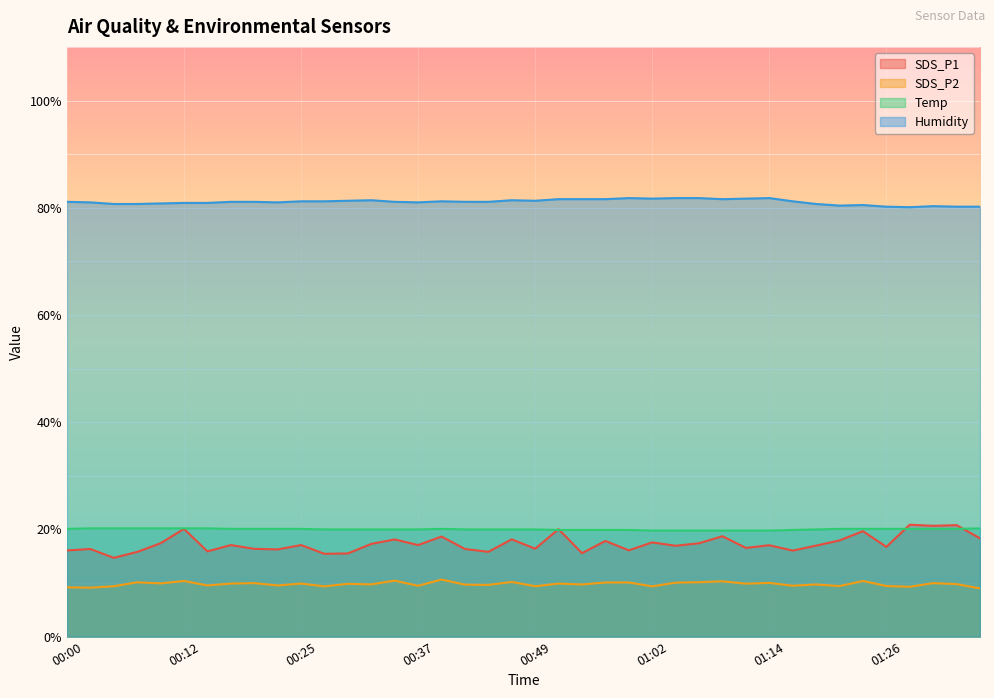

At which label is Temp closest to 20?

00:27